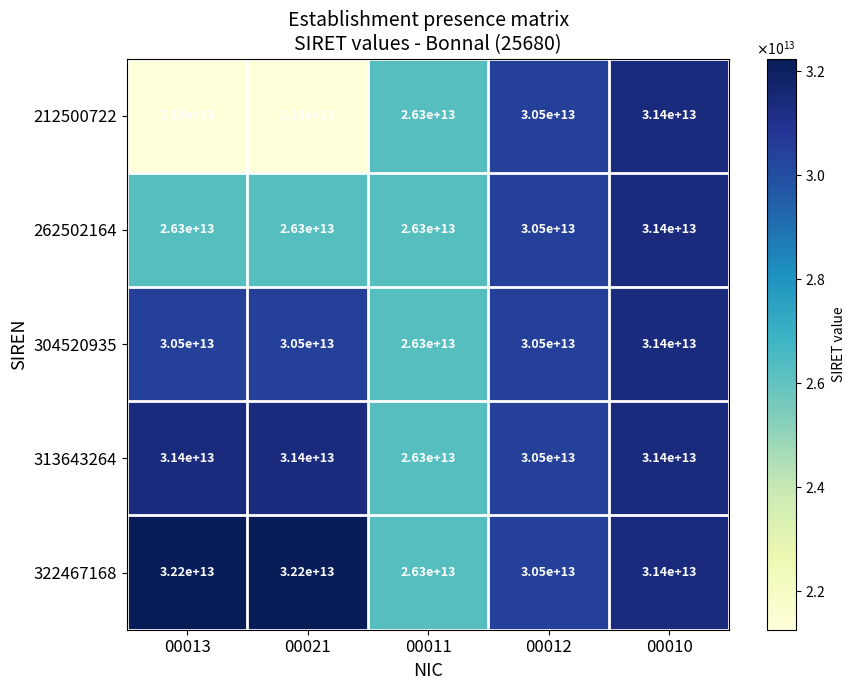

Which category has the lowest value in the 313643264 series?

00011